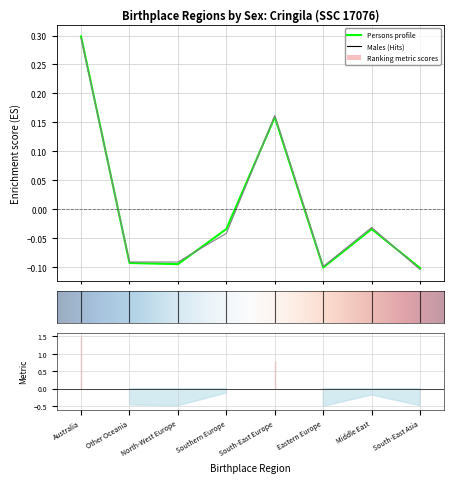

The value of Females at South-East Asia is -0.1. True or false?

False